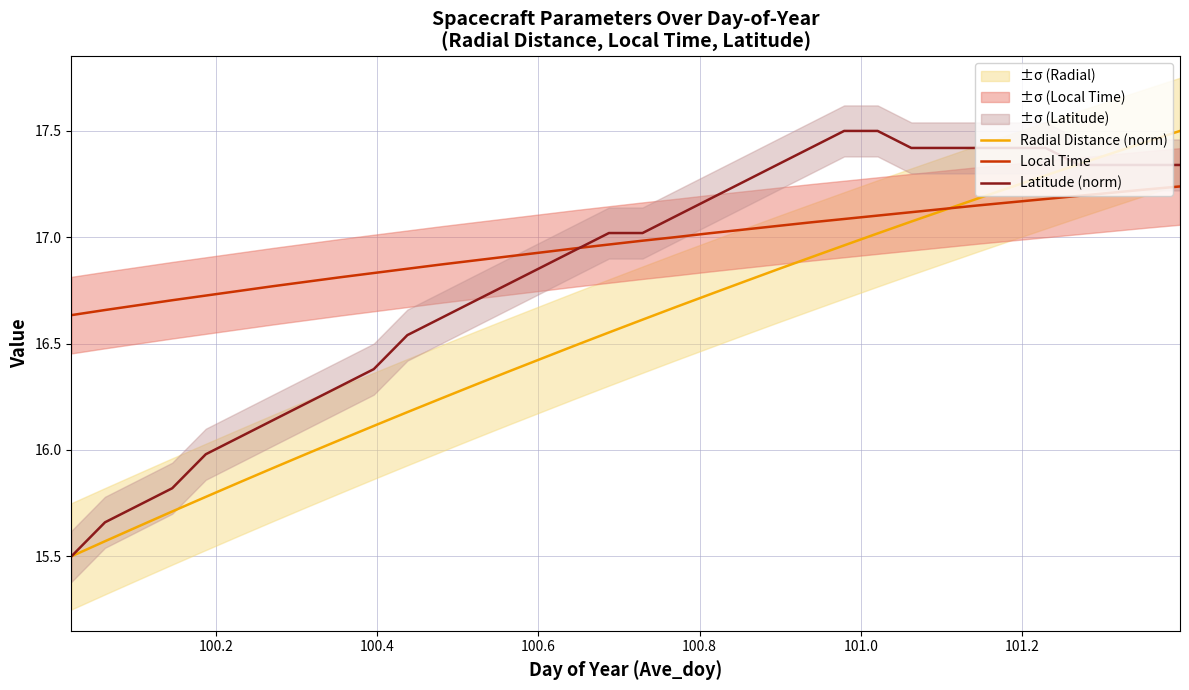

Which series has the widest spread of values?

Radial Distance (norm)